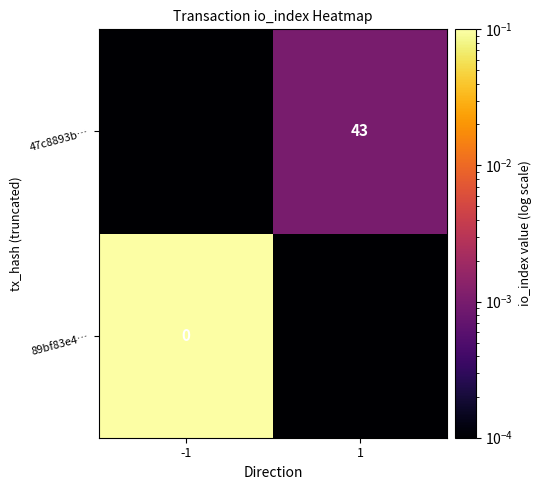

Is it true that 47c8893b… equals 0.0 at 1?

False